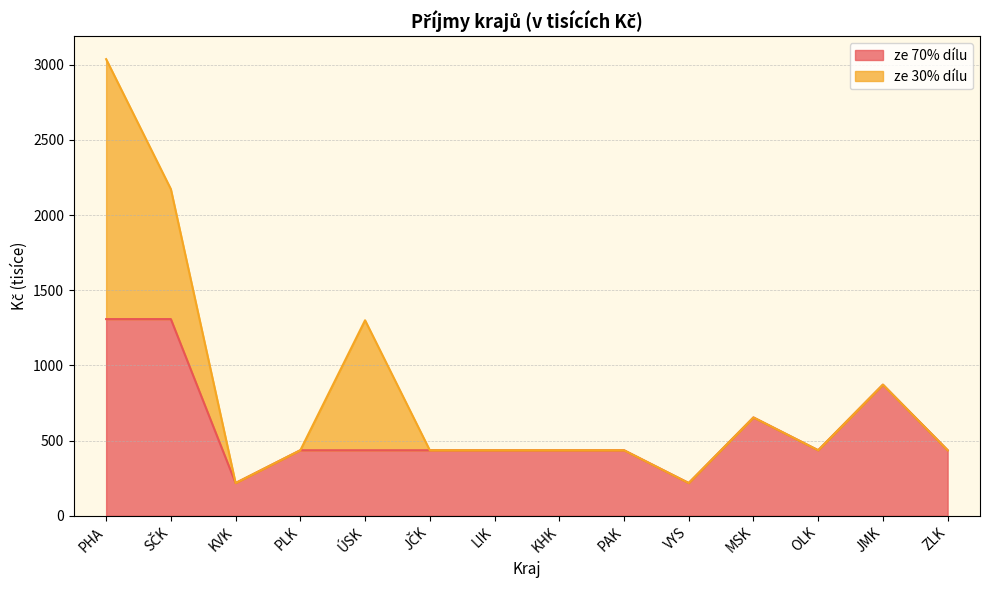

The chart shows a value of 269.9 at ÚSK. True or false?

False